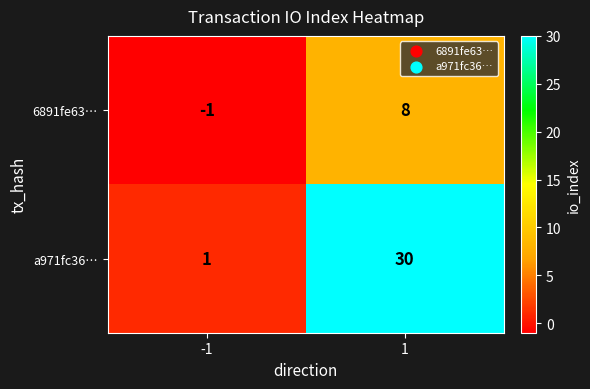

Which series has the largest total across all categories?

a971fc36…